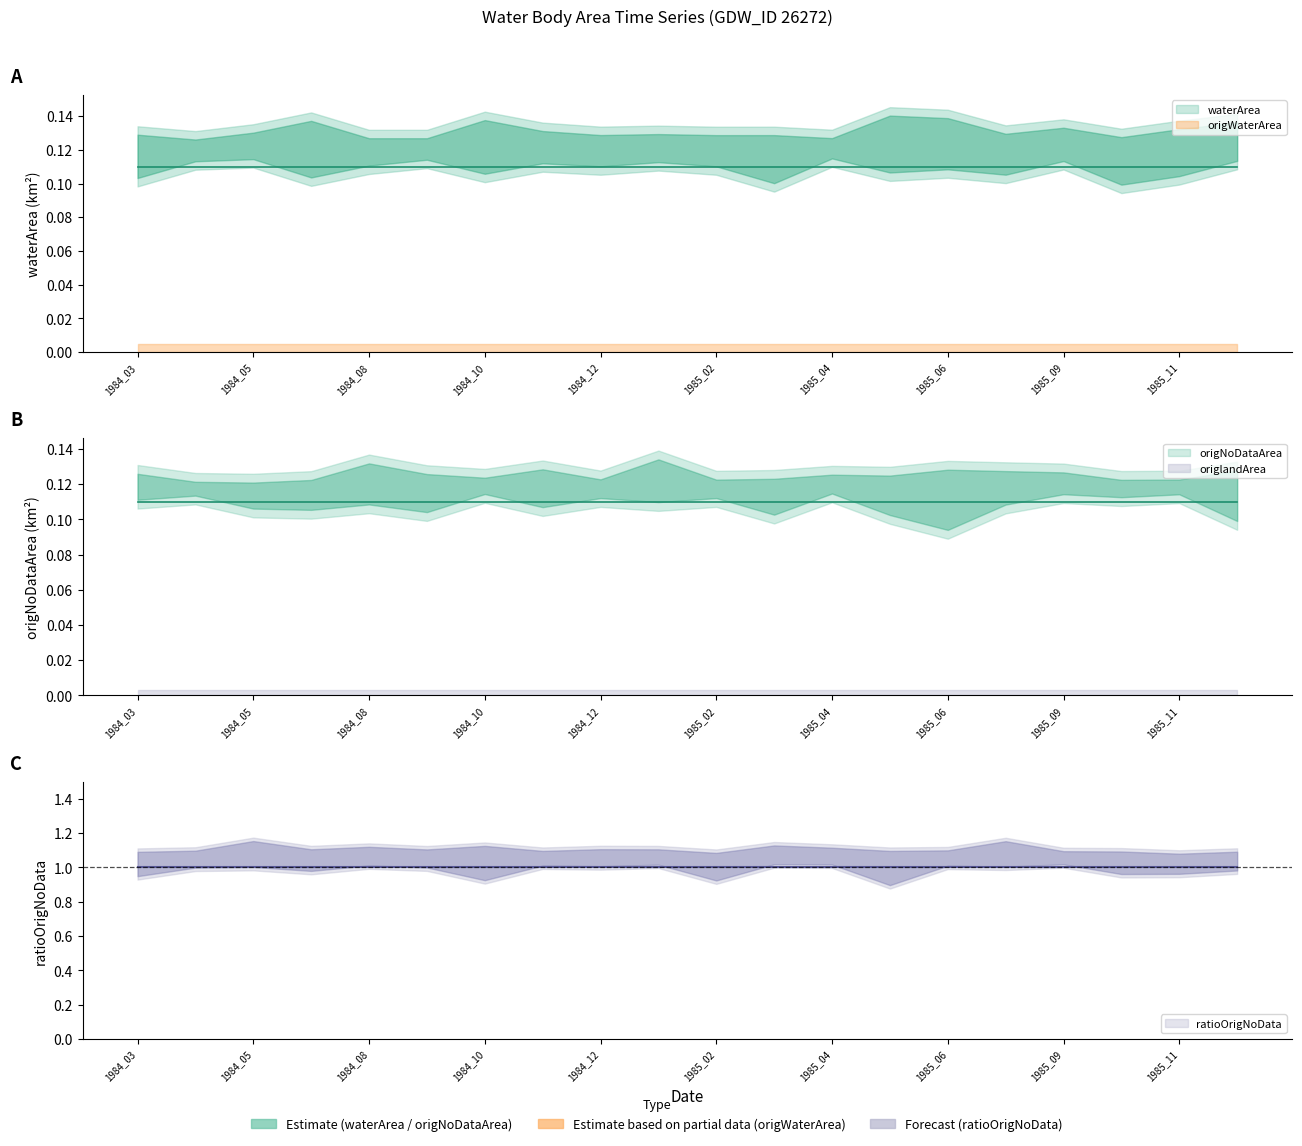

How many series are shown in this chart?

5